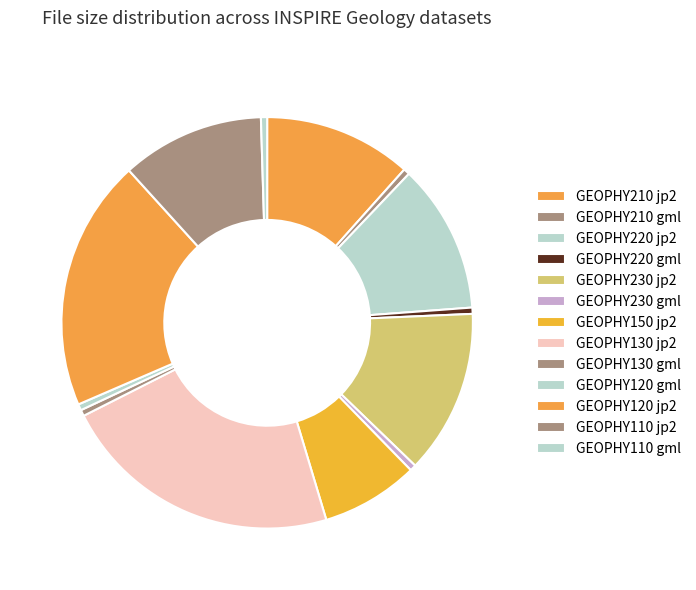

To the nearest percent, what is the combined percentage of GEOPHY220 jp2 and GEOPHY210 jp2?

23%